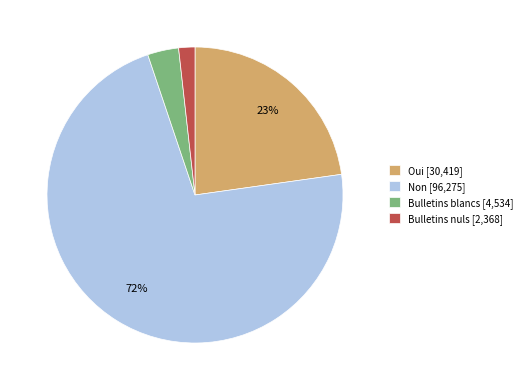

Do Oui [30,419] and Non [96,275] together represent more than half of the pie?

Yes